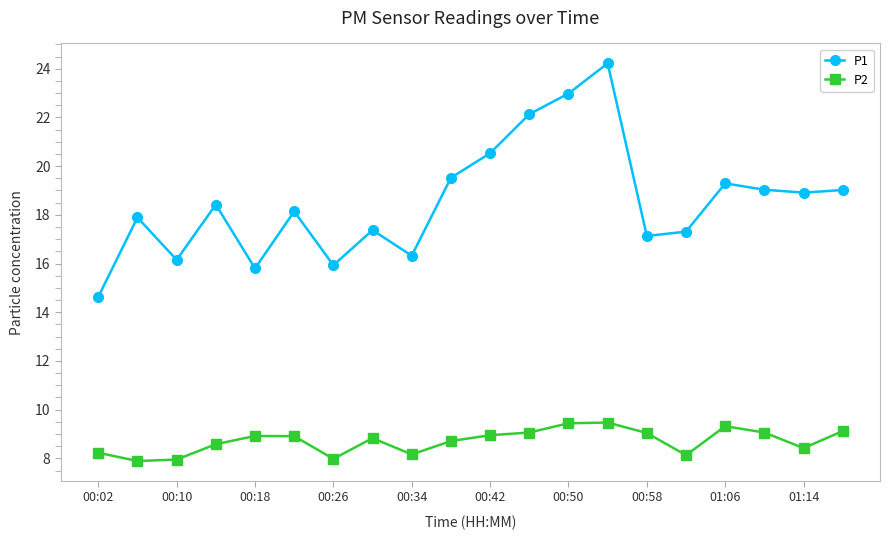

Which series has the largest range (max minus min)?

P1